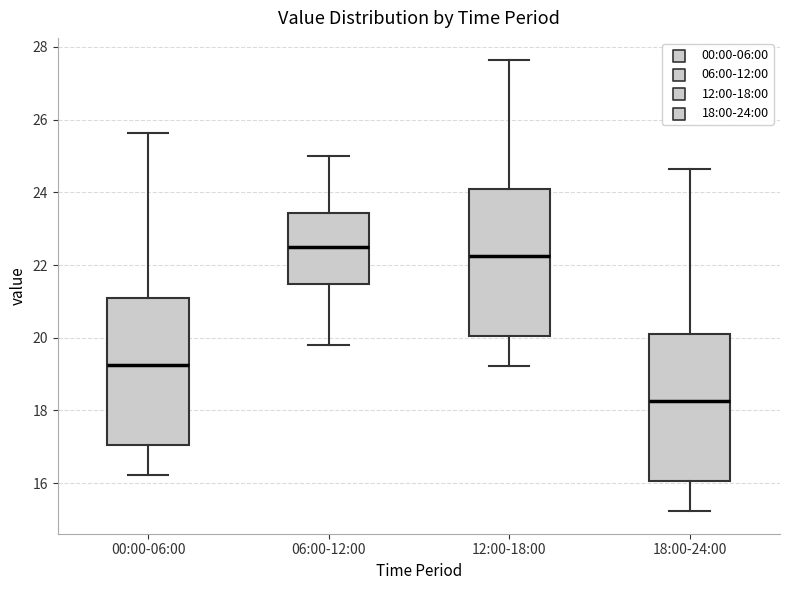

Which box's median line is the lowest?

18:00-24:00